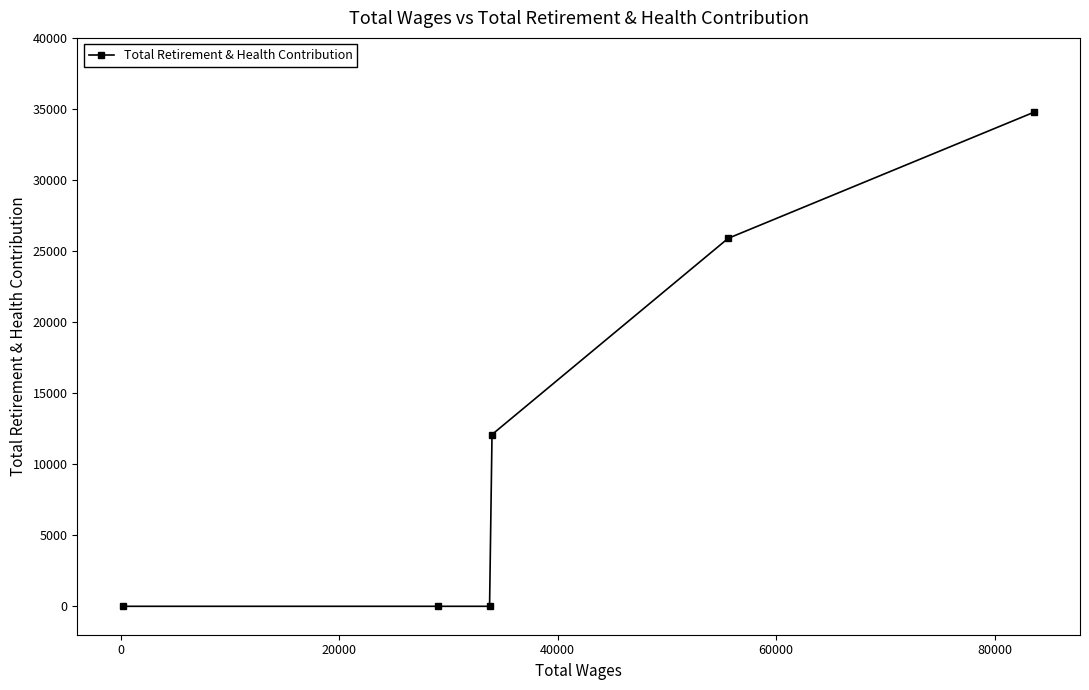

Reading left to right, transcribe all the data shown in this chart.

0	0	0	12089	25897	34782